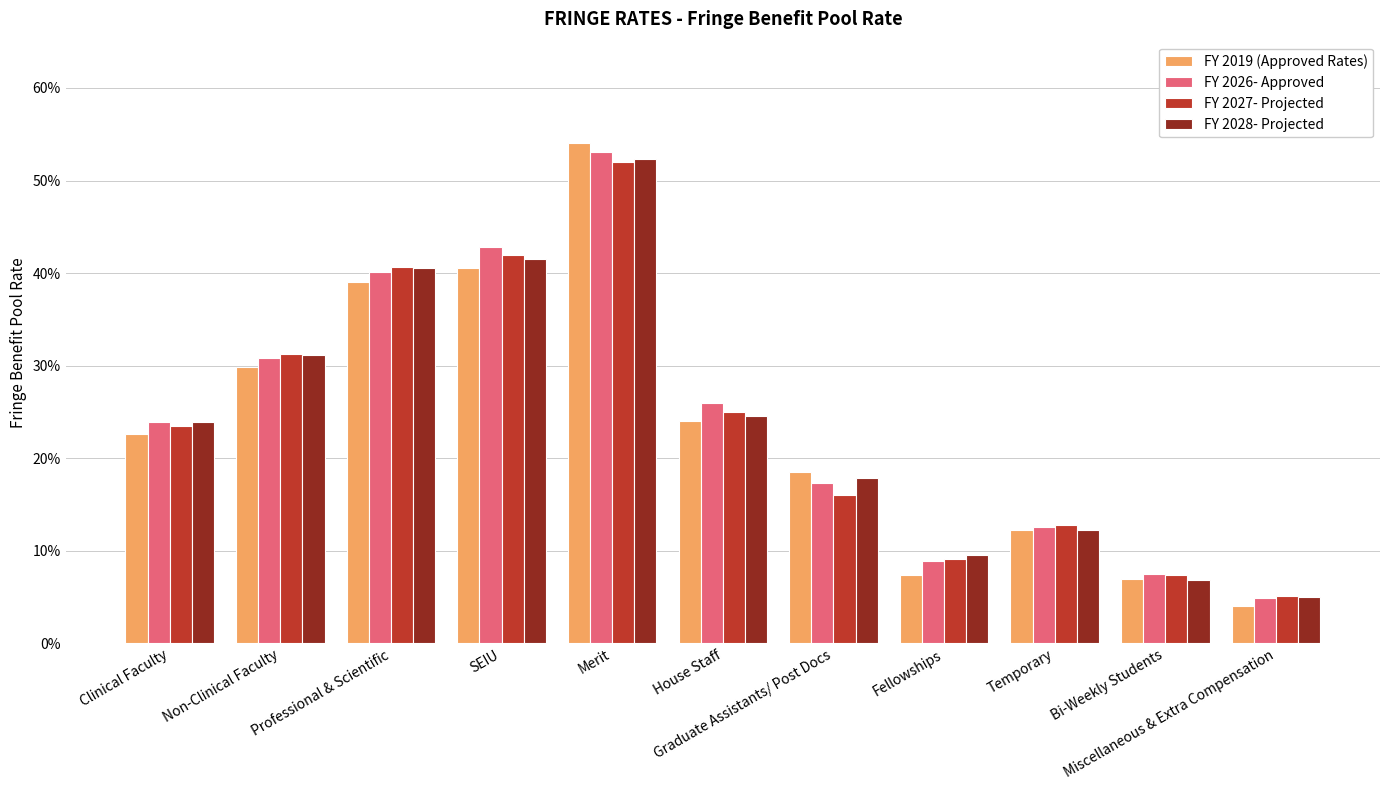

List the labels in order of FY 2028- Projected value, largest first.

Merit, SEIU, Professional & Scientific, Non-Clinical Faculty, House Staff, Clinical Faculty, Graduate Assistants/ Post Docs, Temporary, Fellowships, Bi-Weekly Students, Miscellaneous & Extra Compensation